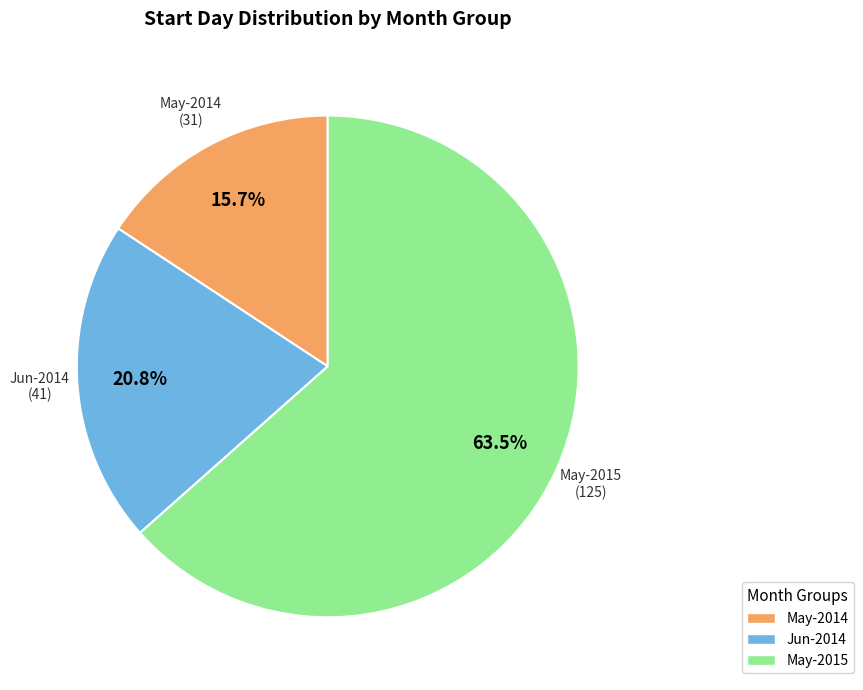

Is there any slice that represents more than half of the pie?

Yes